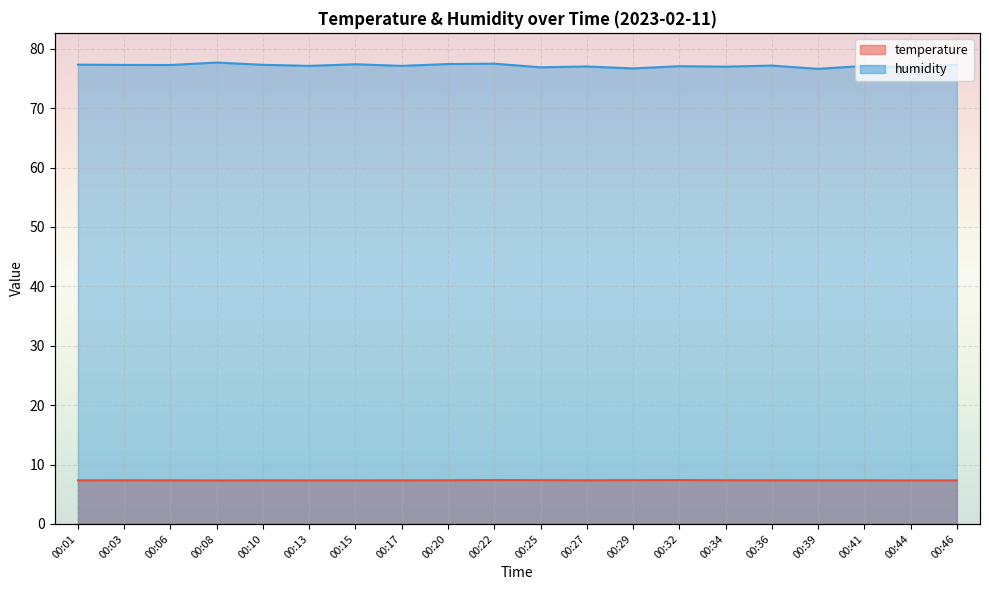

List the series in order of their peak value, highest first.

humidity, temperature